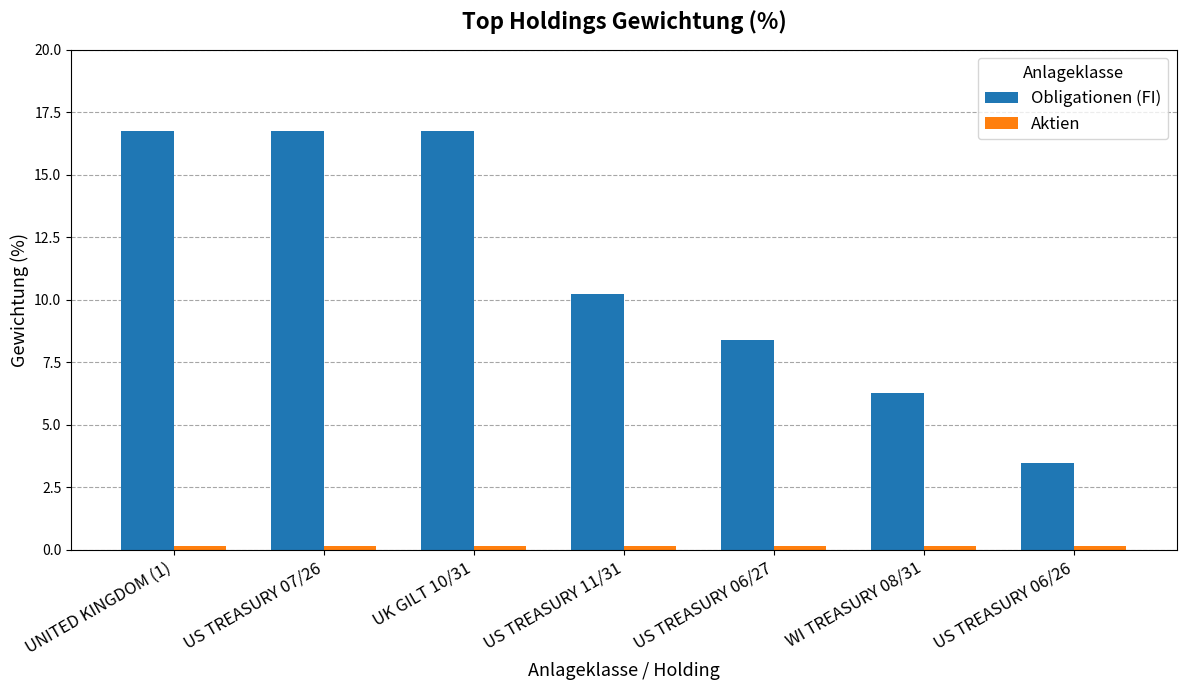

Is it true that Obligationen (FI) equals 10.8 at UK GILT 10/31?

False